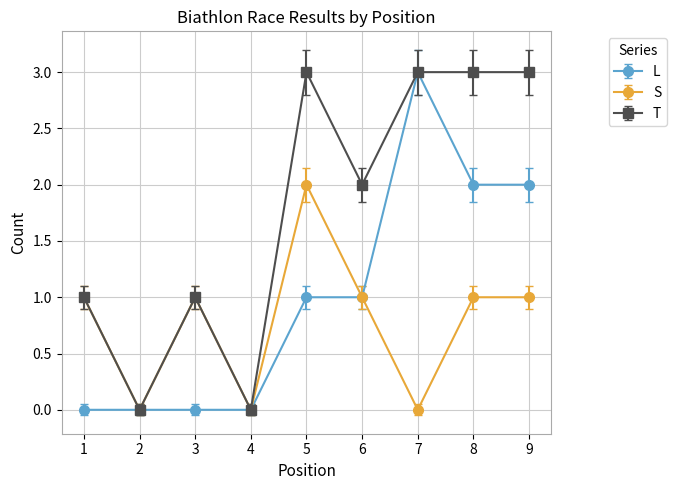

Reading right to left, extract all data points from this chart.

L: 9=2	8=2	7=3	6=1	5=1	4=0	3=0	2=0	1=0
S: 9=1	8=1	7=0	6=1	5=2	4=0	3=1	2=0	1=1
T: 9=3	8=3	7=3	6=2	5=3	4=0	3=1	2=0	1=1